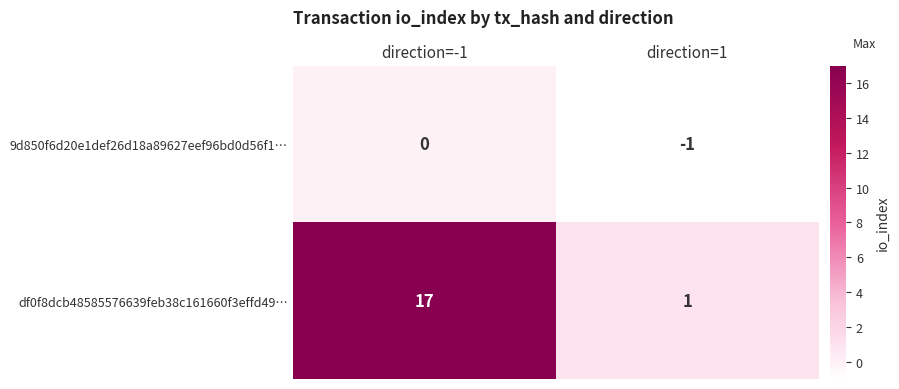

Which series has the largest total across all categories?

df0f8dcb48585576639feb38c161660f3effd49…